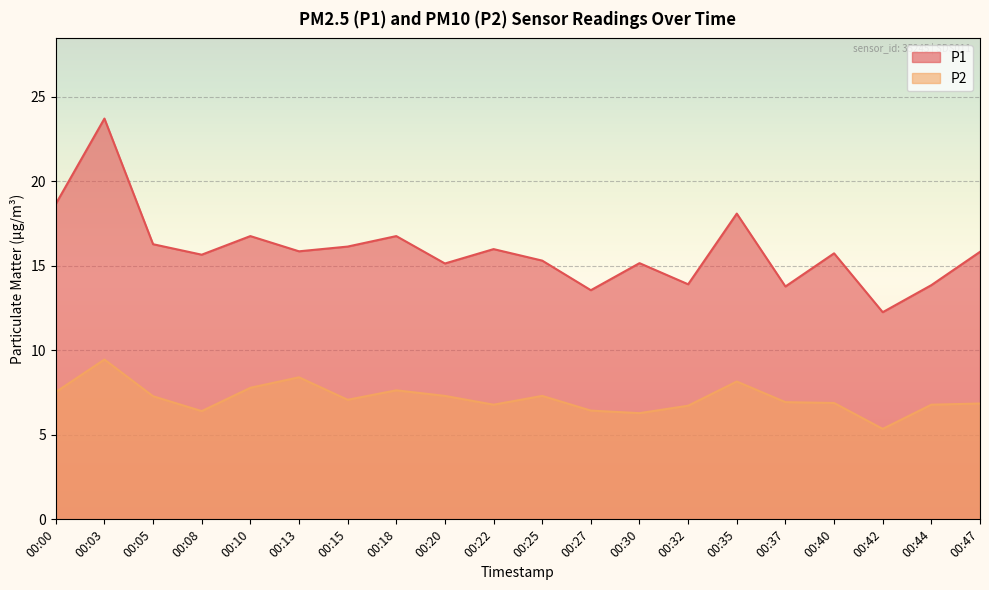

What is the total value across all series at 00:40?

22.6